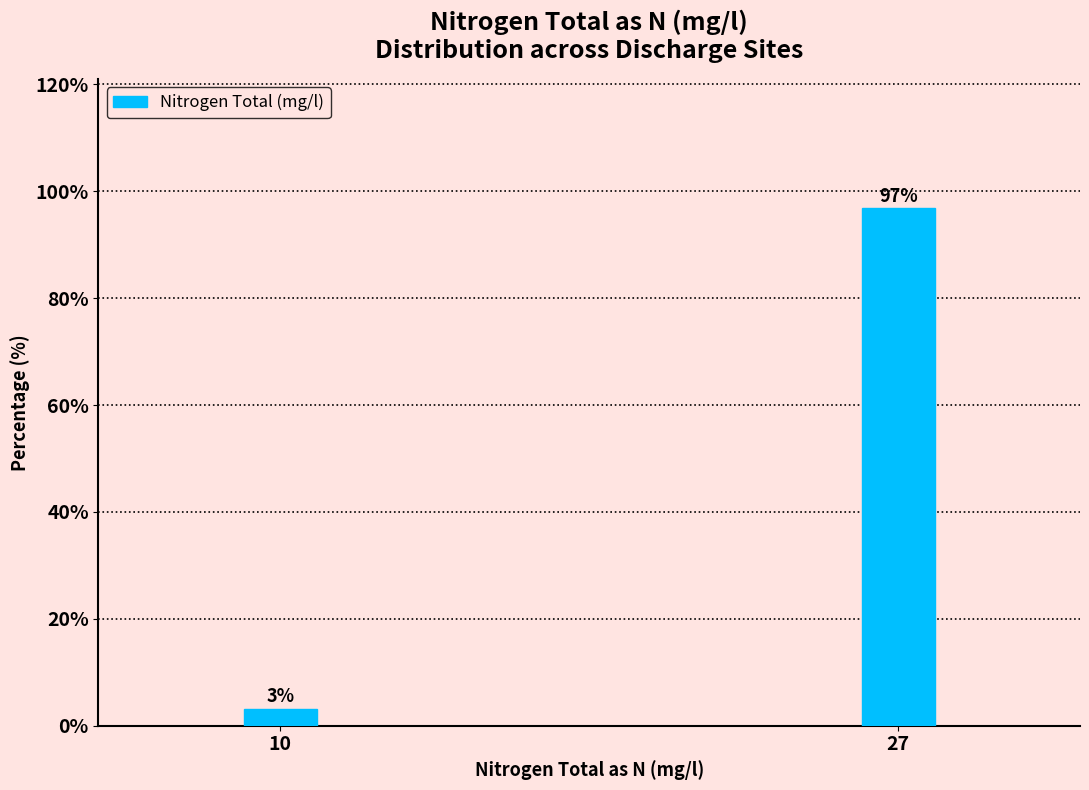

What is the value of the 2nd bar from the left?

96.8